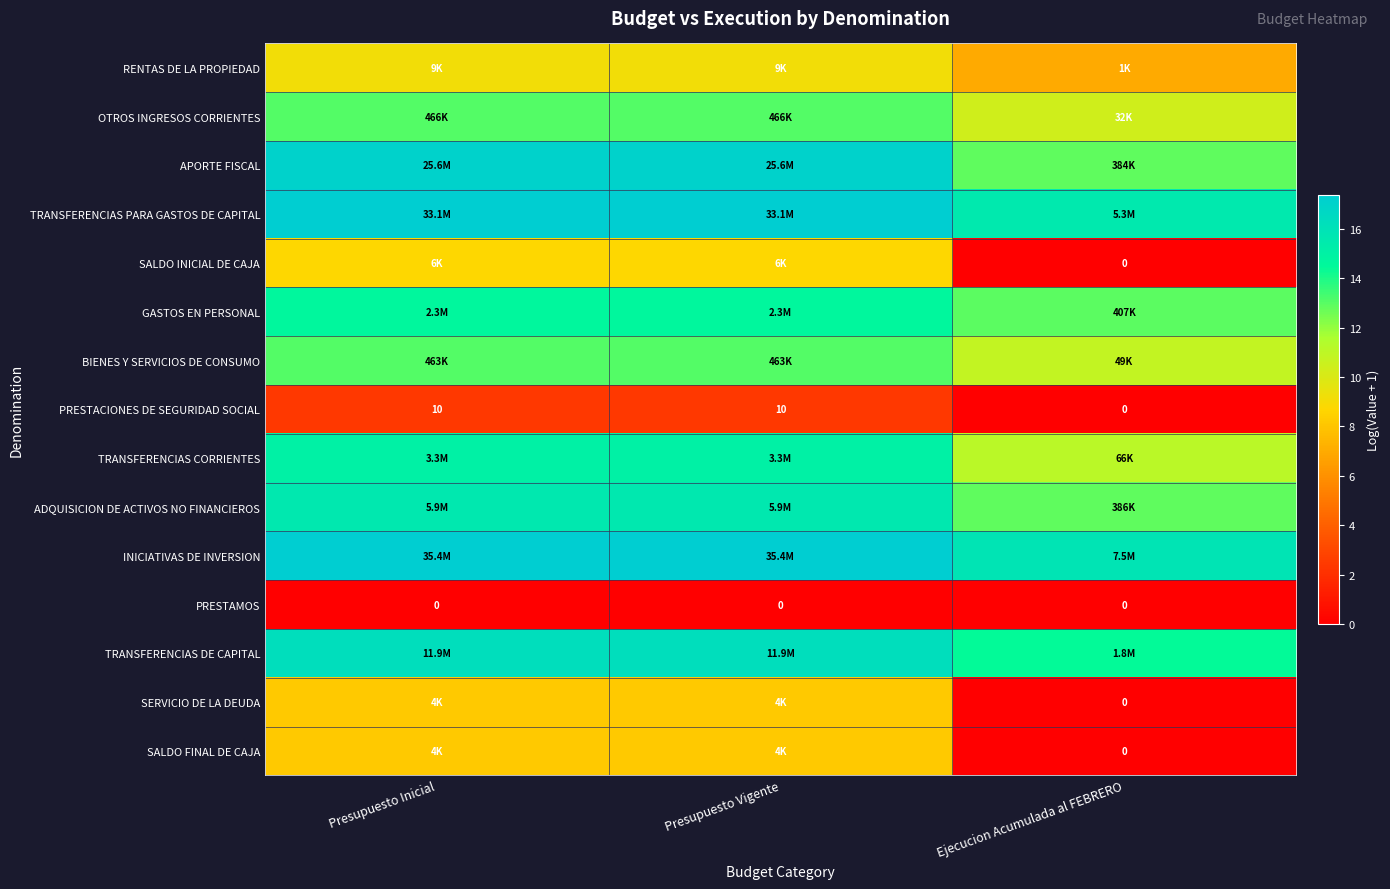

Which series has the largest range (max minus min)?

SALDO INICIAL DE CAJA